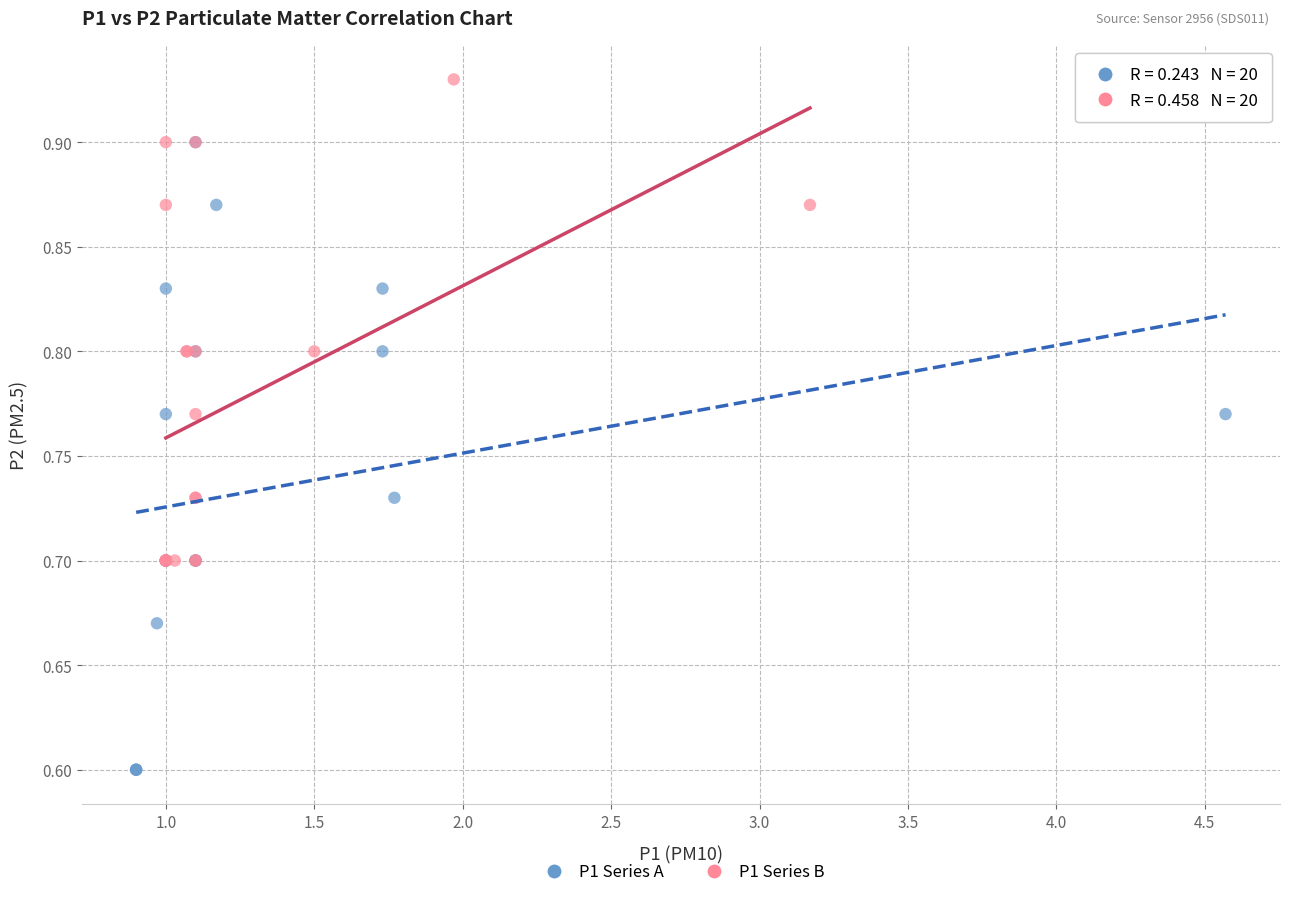

Which series reaches the maximum Y coordinate?

P1 Series B